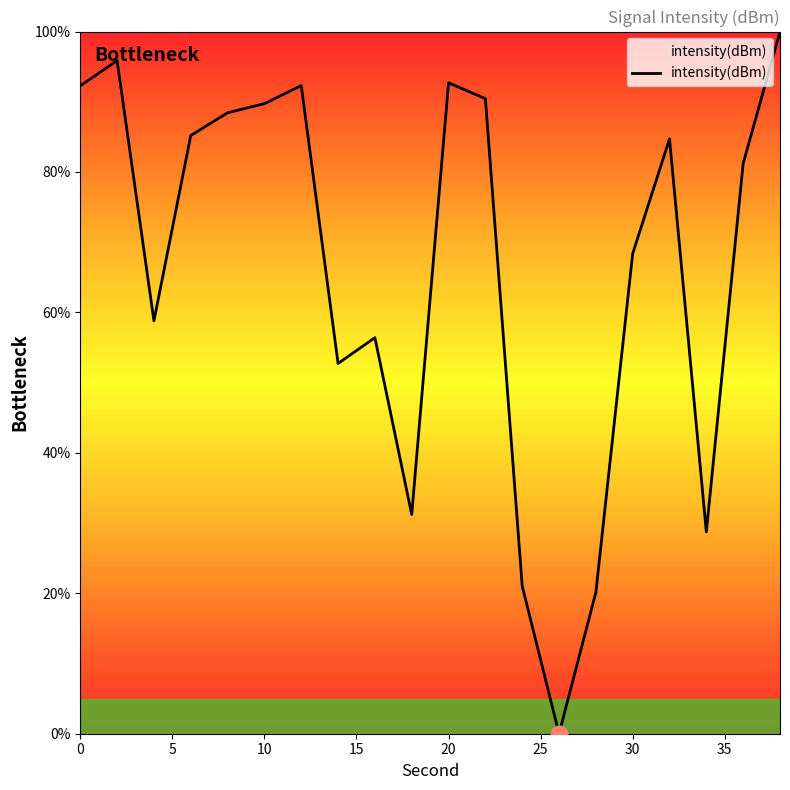

What is the difference between the maximum and minimum values?

100.0